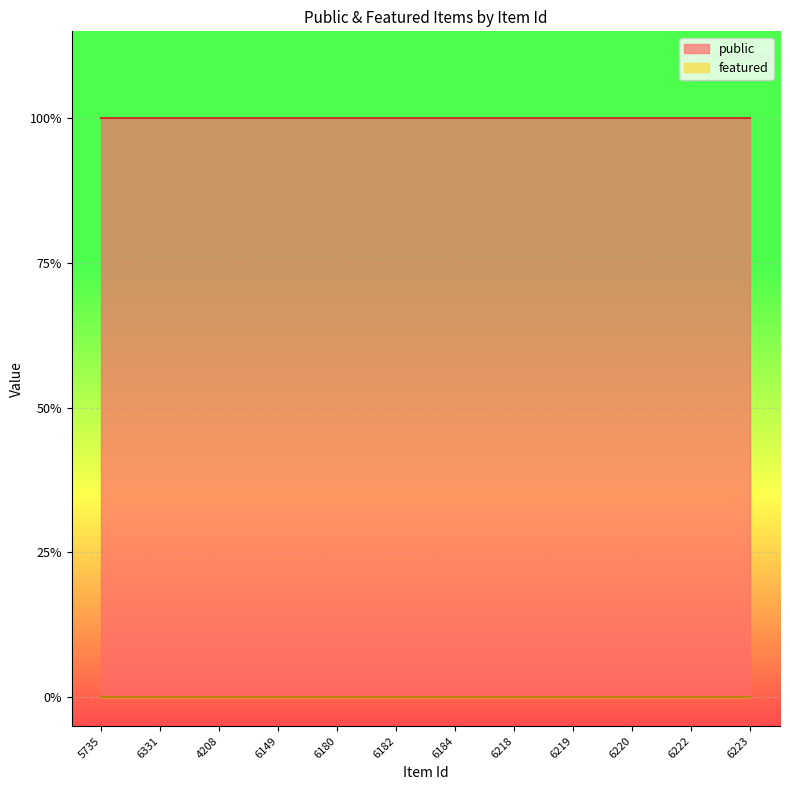

How many lines are shown in the chart?

2